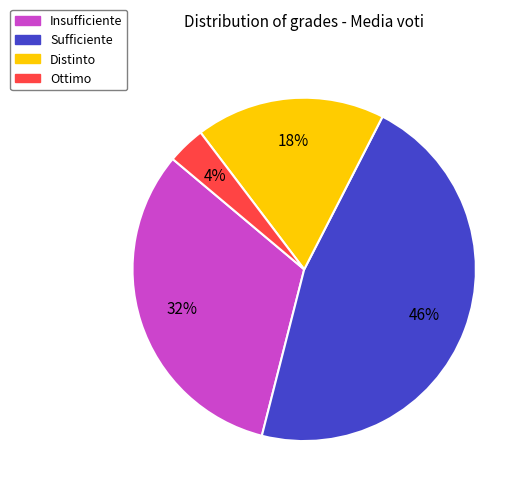

Is it true that Insufficiente is 21% of the pie?

False